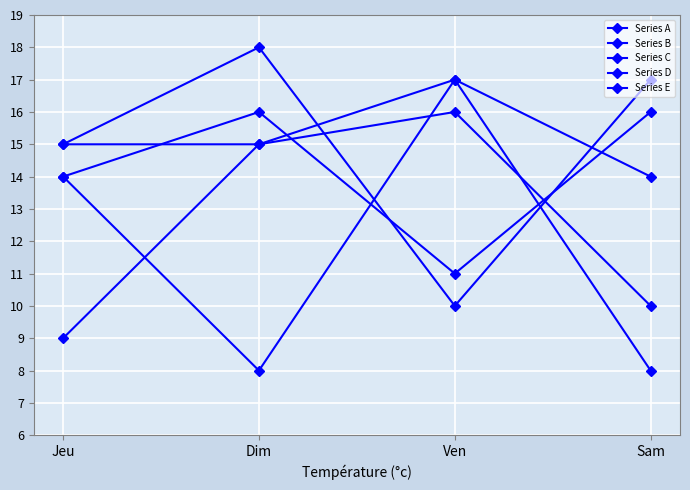

Count the number of data series in this chart.

5